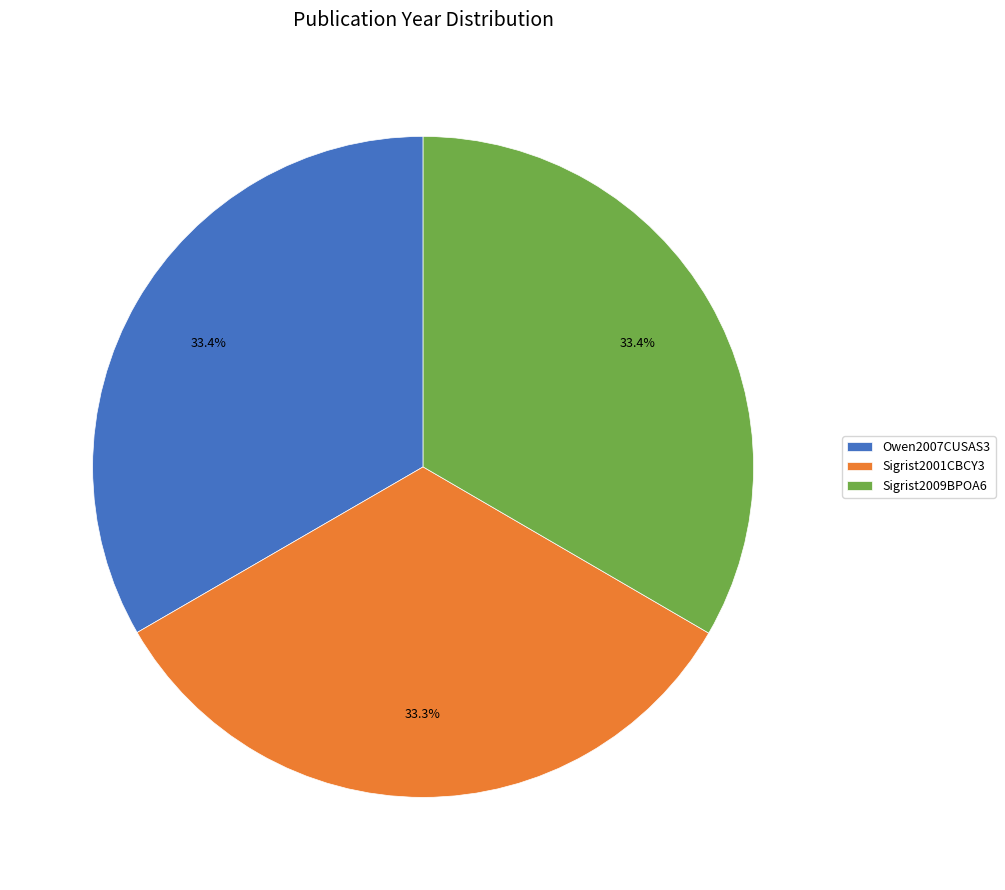

What is the ratio of the value at Sigrist2009BPOA6 to the value at Owen2007CUSAS3?

1.0